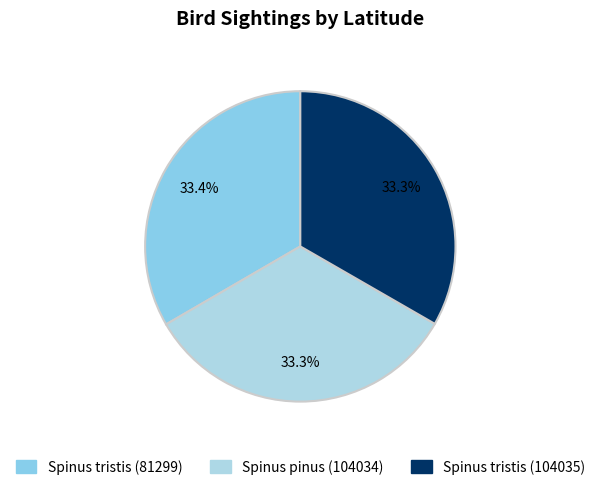

Which slice is the smallest?

Spinus pinus (104034)